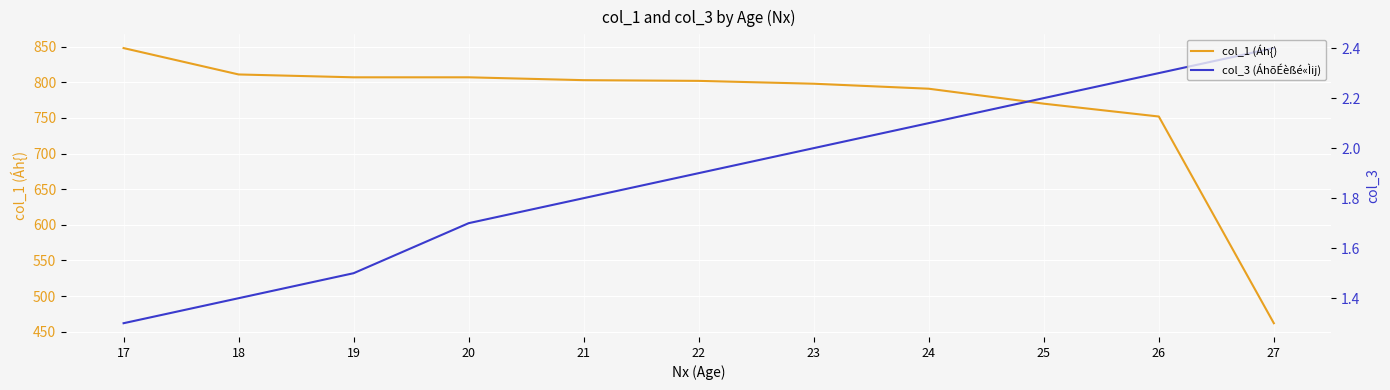

Rank the categories by col_1 (Áh{) value from lowest to highest.

27, 26, 25, 24, 23, 22, 21, 19, 20, 18, 17